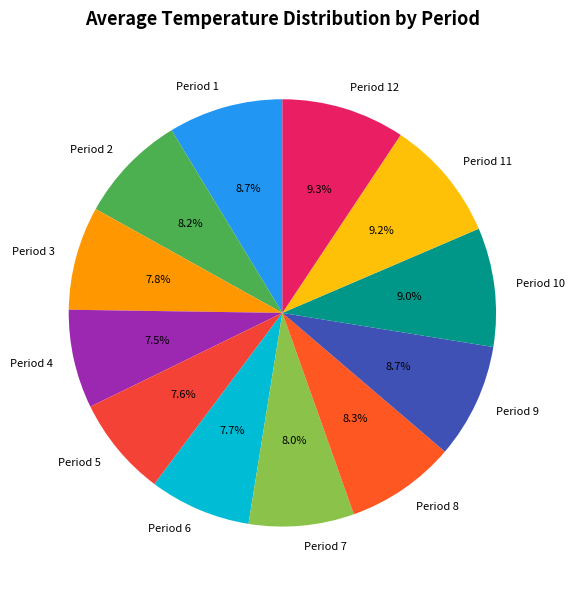

Do Period 1 and Period 6 together represent more than half of the pie?

No